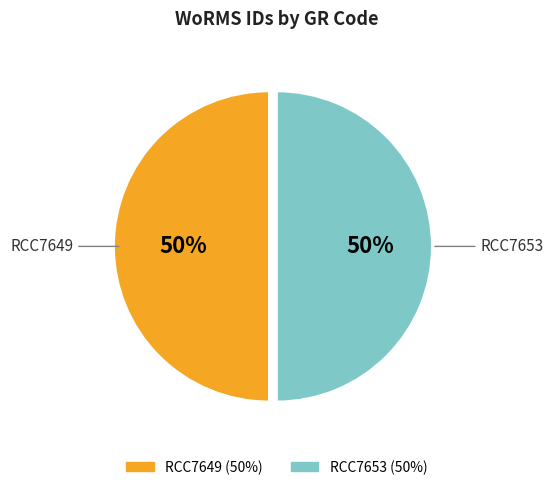

Is the sum of RCC7653 and RCC7649 greater than half?

Yes